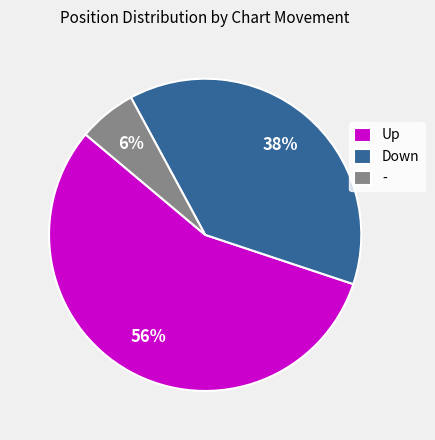

What percentage is the Down slice, to the nearest percent?

38%